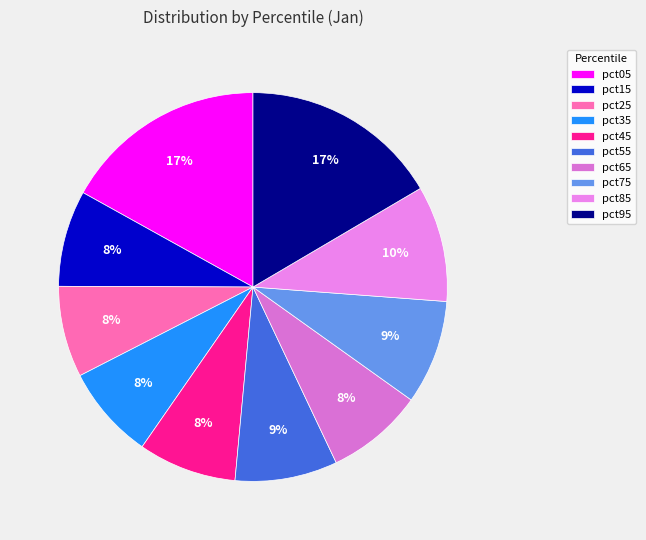

Between pct25 and pct75, which is larger?

pct75